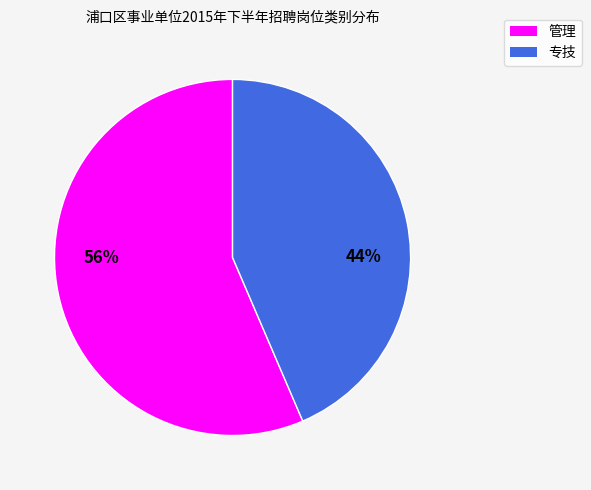

Which slice represents more than half of the pie?

管理